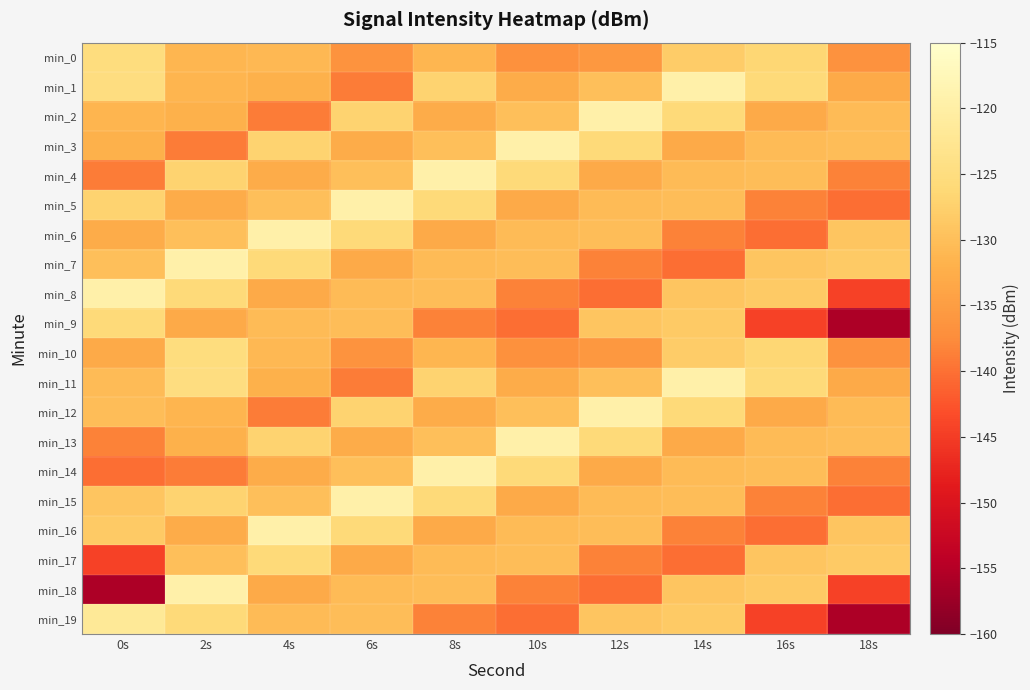

Rank the series at 10s from lowest to highest value.

min_9, min_19, min_8, min_18, min_0, min_10, min_5, min_15, min_1, min_11, min_6, min_16, min_7, min_17, min_2, min_12, min_4, min_14, min_3, min_13